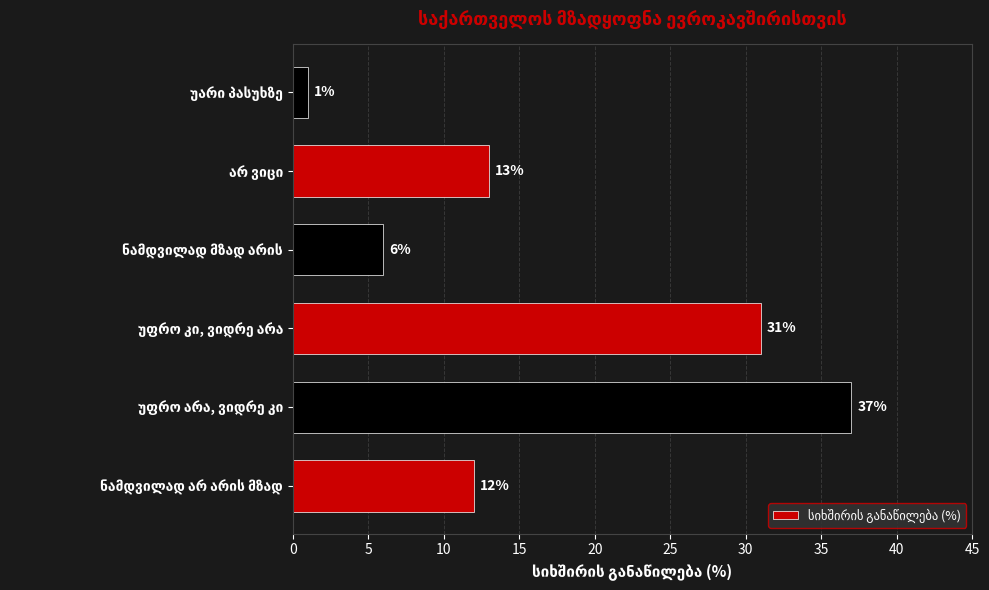

Are the bars horizontal?

Yes